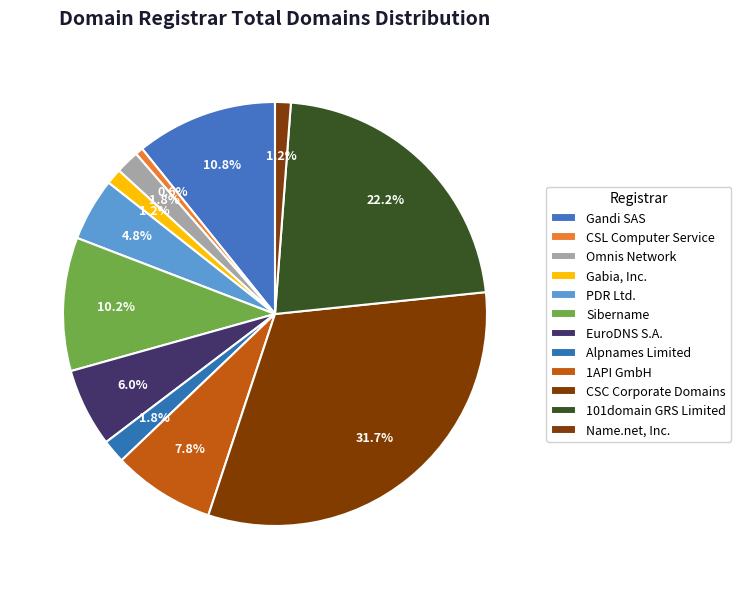

Does 101domain GRS Limited account for over 50% of the chart?

No